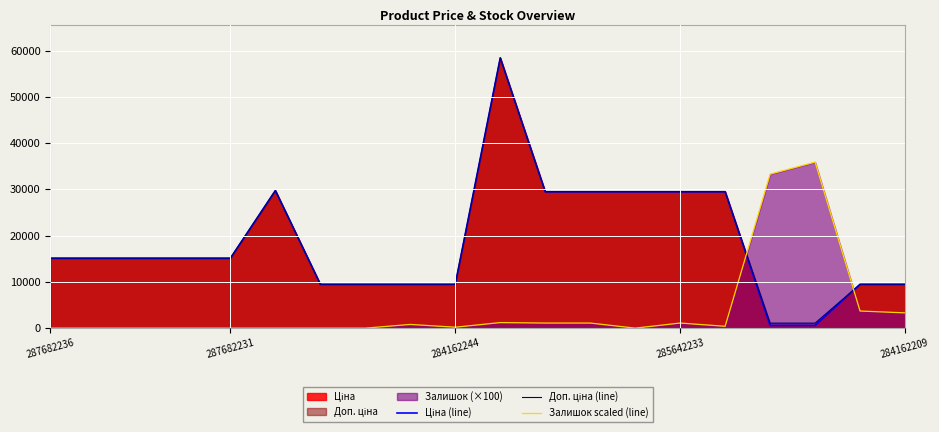

How many values in the Ціна (line) series exceed 15120?

7